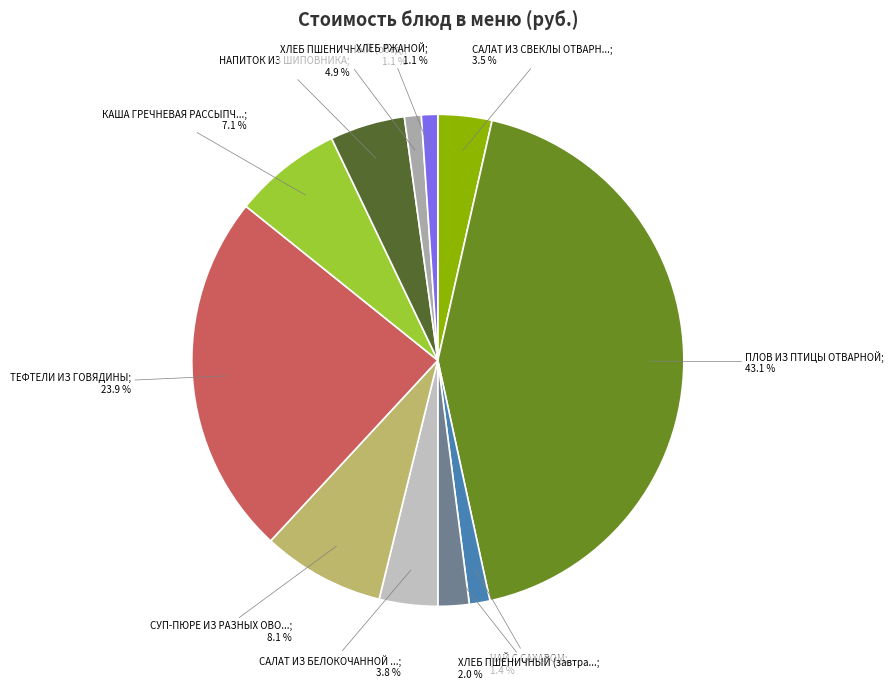

How many slices are in this pie chart?

11